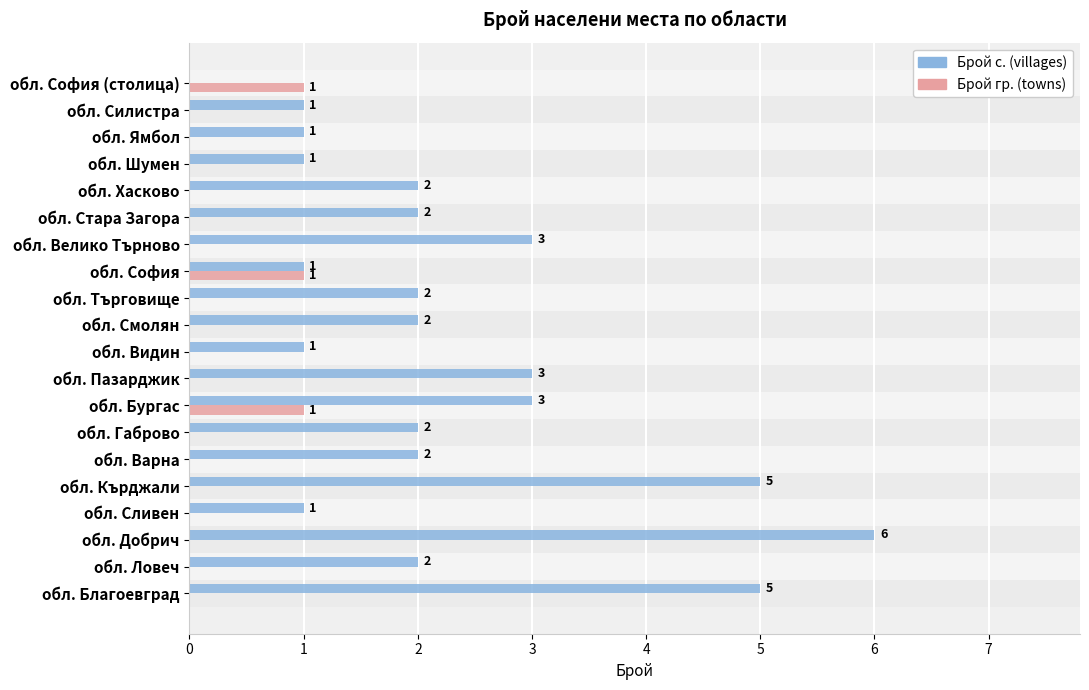

Is it true that Брой гр. (towns) equals 0 at обл. Стара Загора?

True